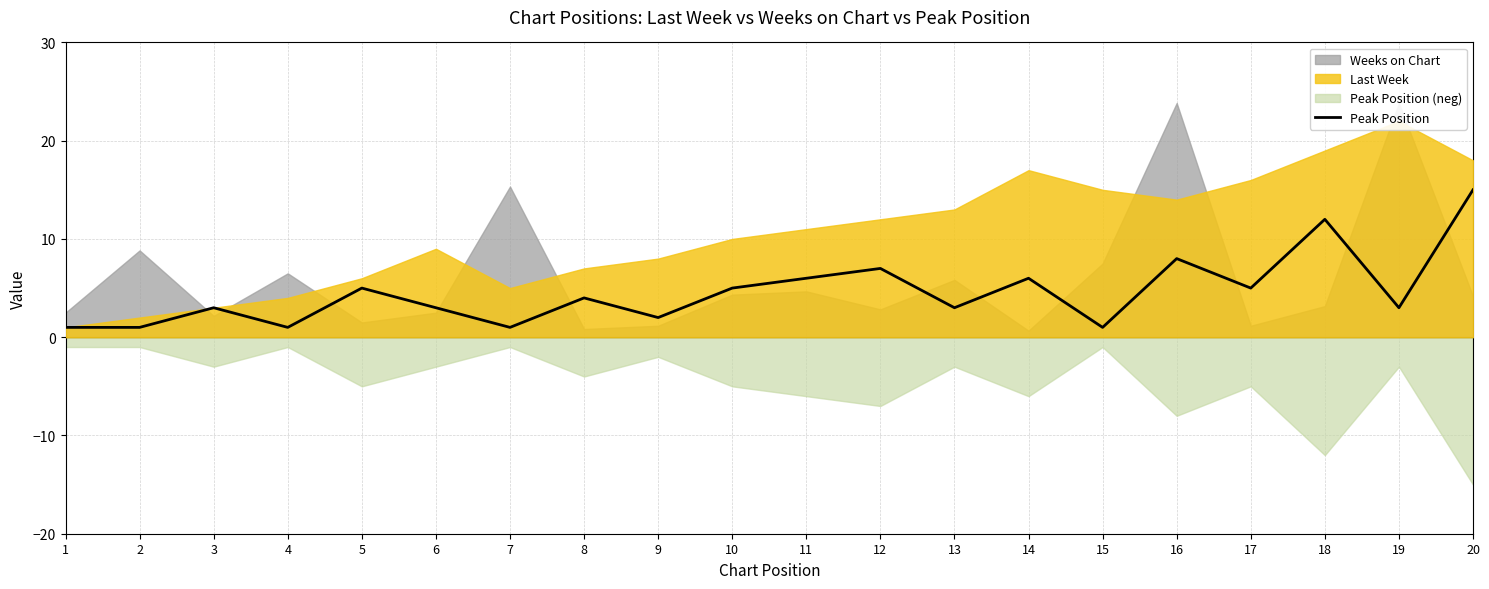

How many categories are shown in the chart?

20